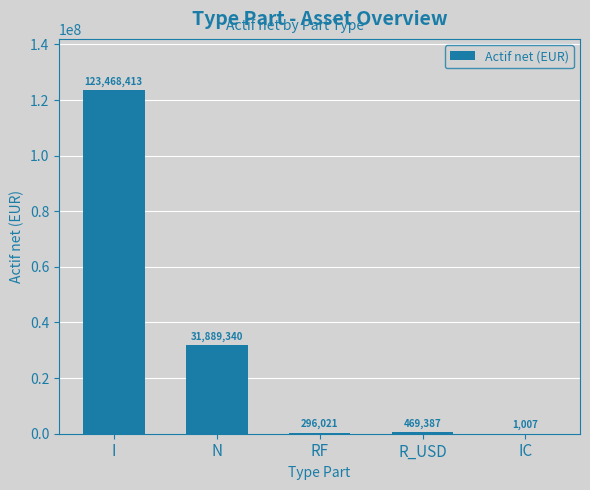

The value at R_USD is 469387.0. True or false?

True